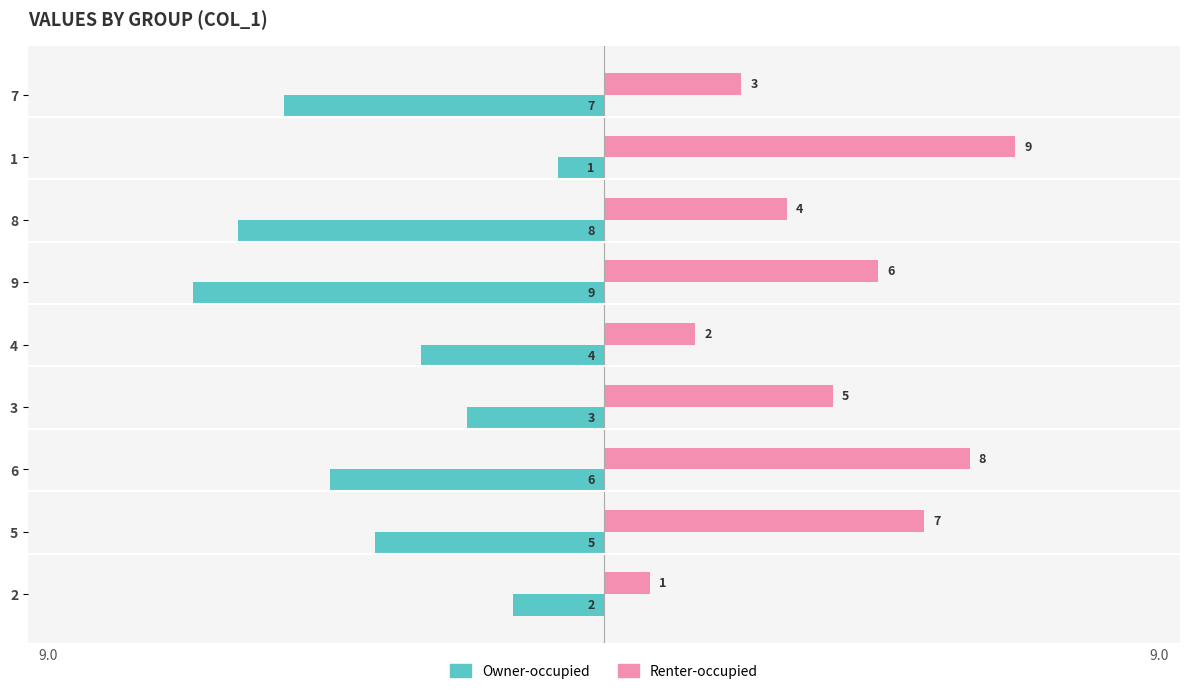

What is the difference between the highest and lowest values at 5?

12